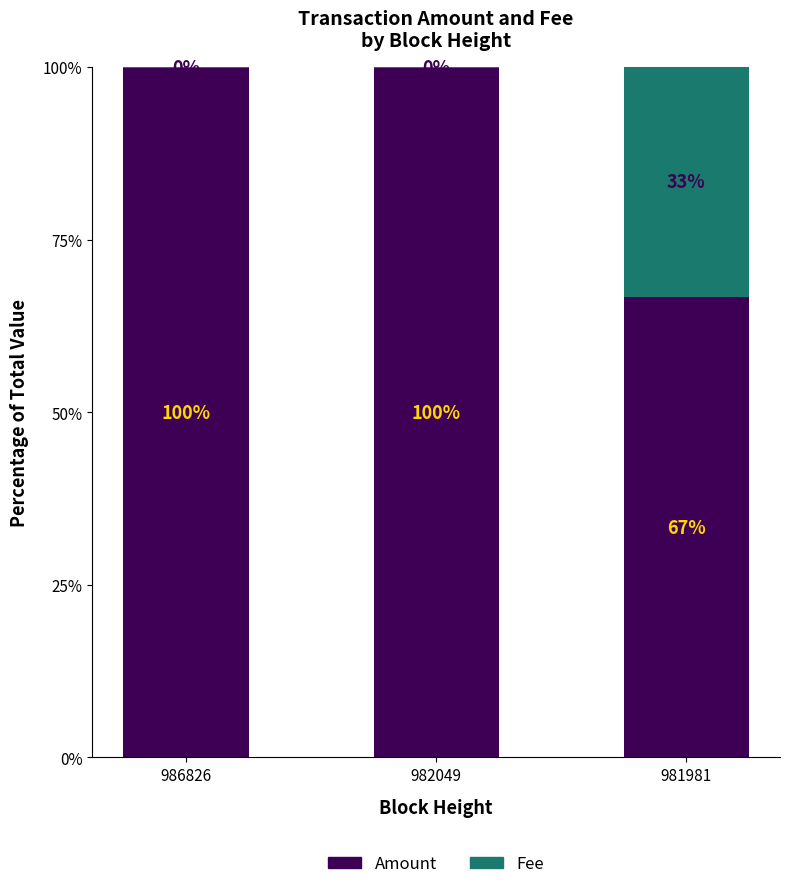

What value does the Amount series have at 982049?

99.9